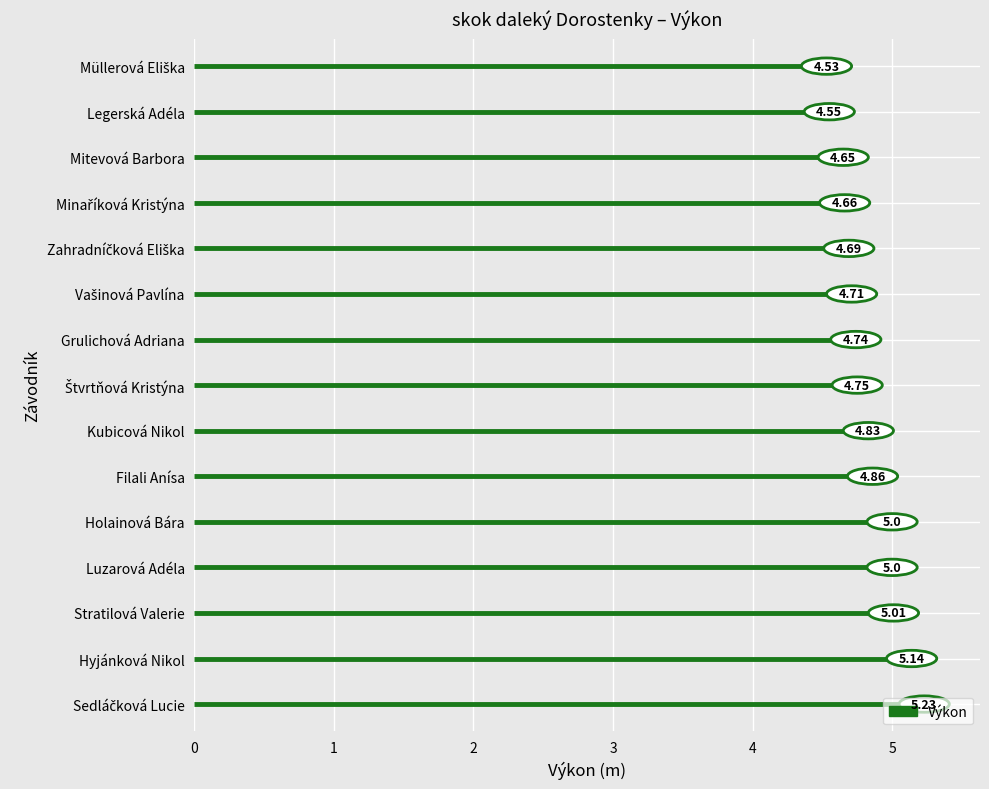

List the labels in order of value, largest first.

Sedláčková Lucie, Hyjánková Nikol, Stratilová Valerie, Luzarová Adéla, Holainová Bára, Filali Anísa, Kubicová Nikol, Štvrtňová Kristýna, Grulichová Adriana, Vašinová Pavlína, Zahradníčková Eliška, Minaříková Kristýna, Mitevová Barbora, Legerská Adéla, Müllerová Eliška